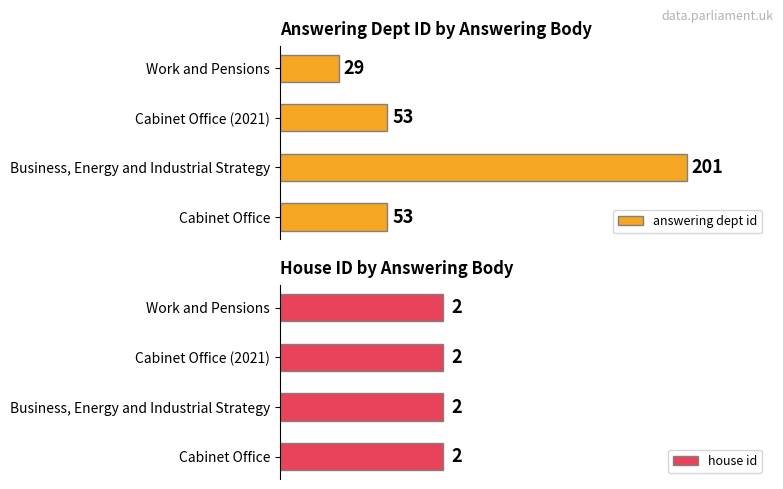

How many bars are there in total?

8